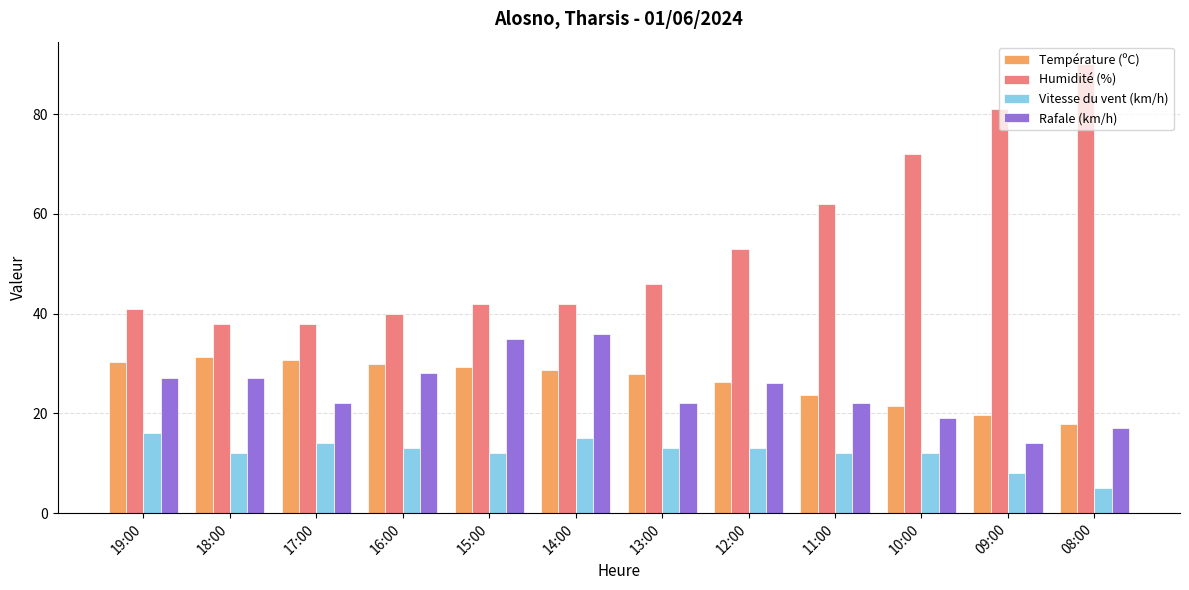

Between 18:00 and 09:00, which series saw the biggest shift?

Humidité (%)